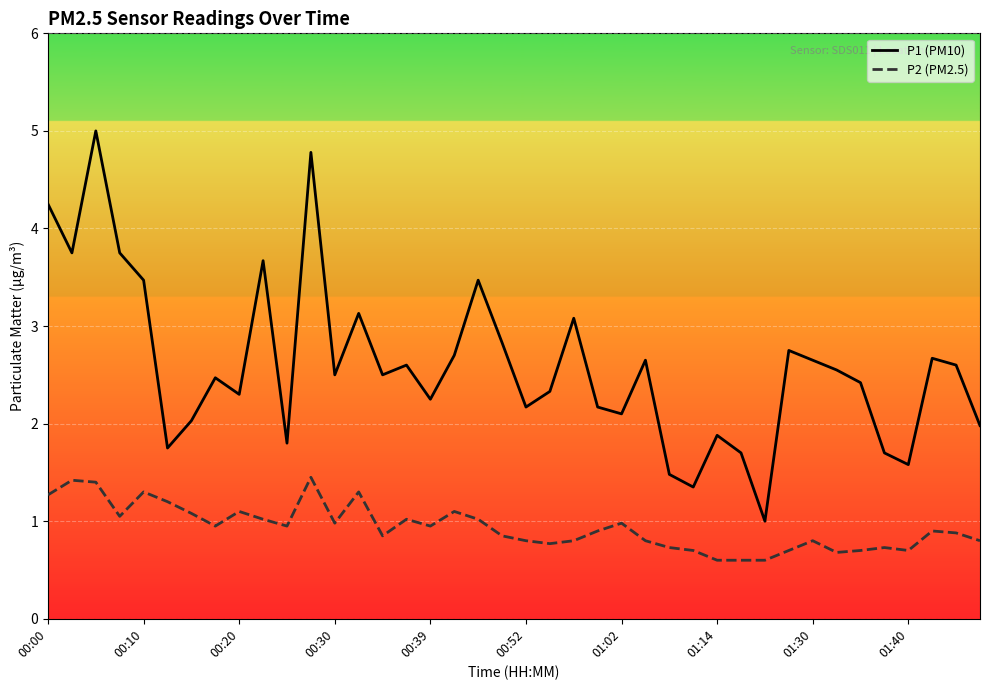

Which series has the widest spread of values?

P1 (PM10)